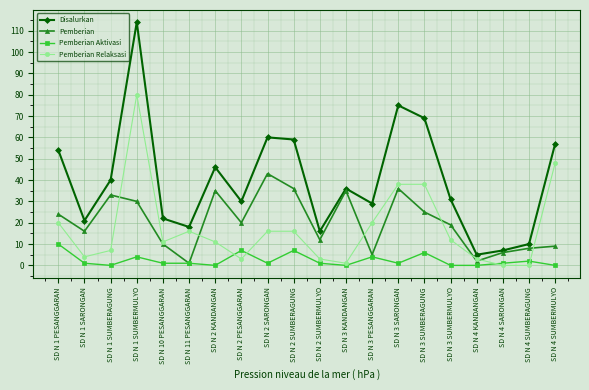

What is the label of the 16th point from the left?

SD N 3 SUMBERMULYO